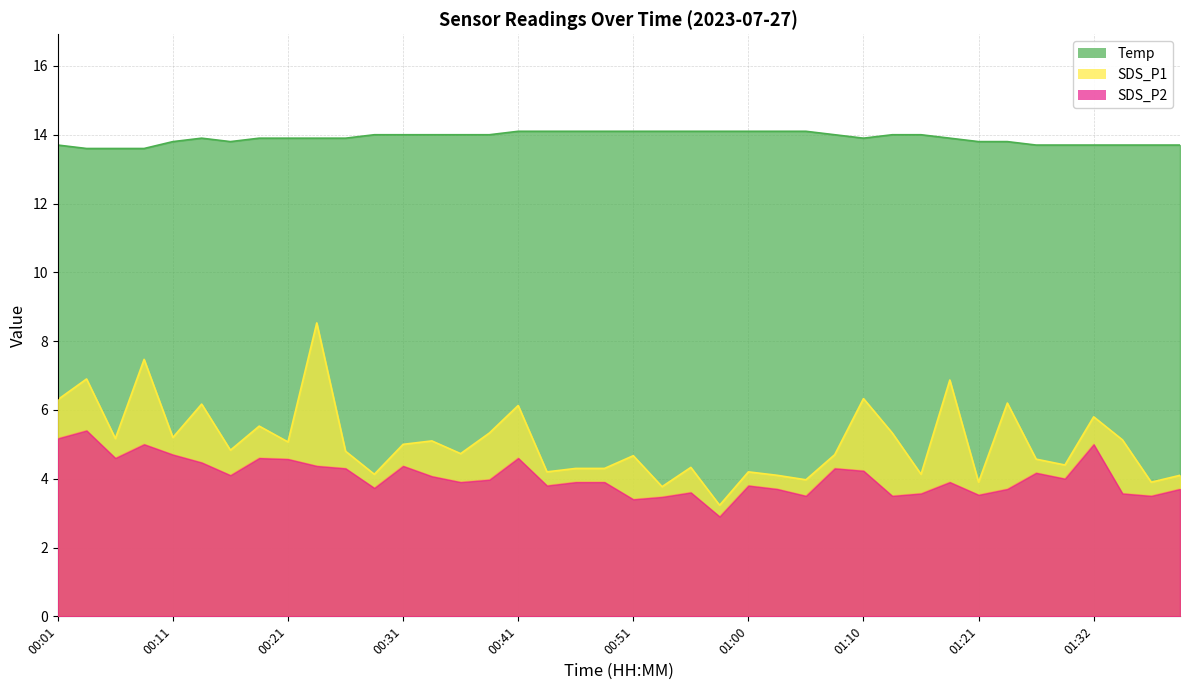

What value does the SDS_P1 series have at 01:00?

4.2